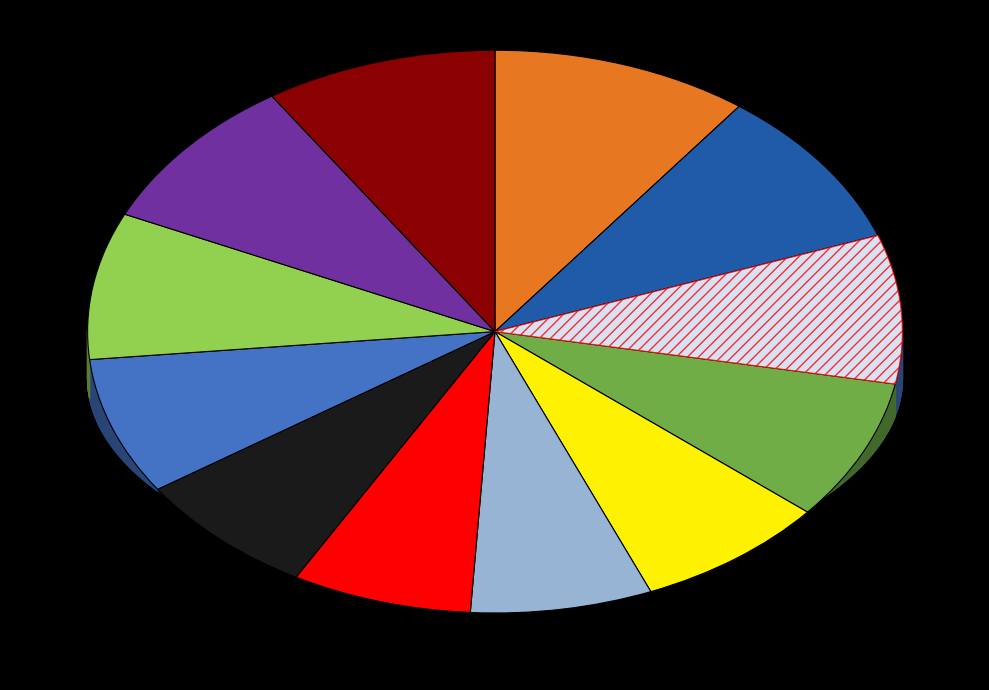

What percentage is NOT represented by Period 9?

92.1%